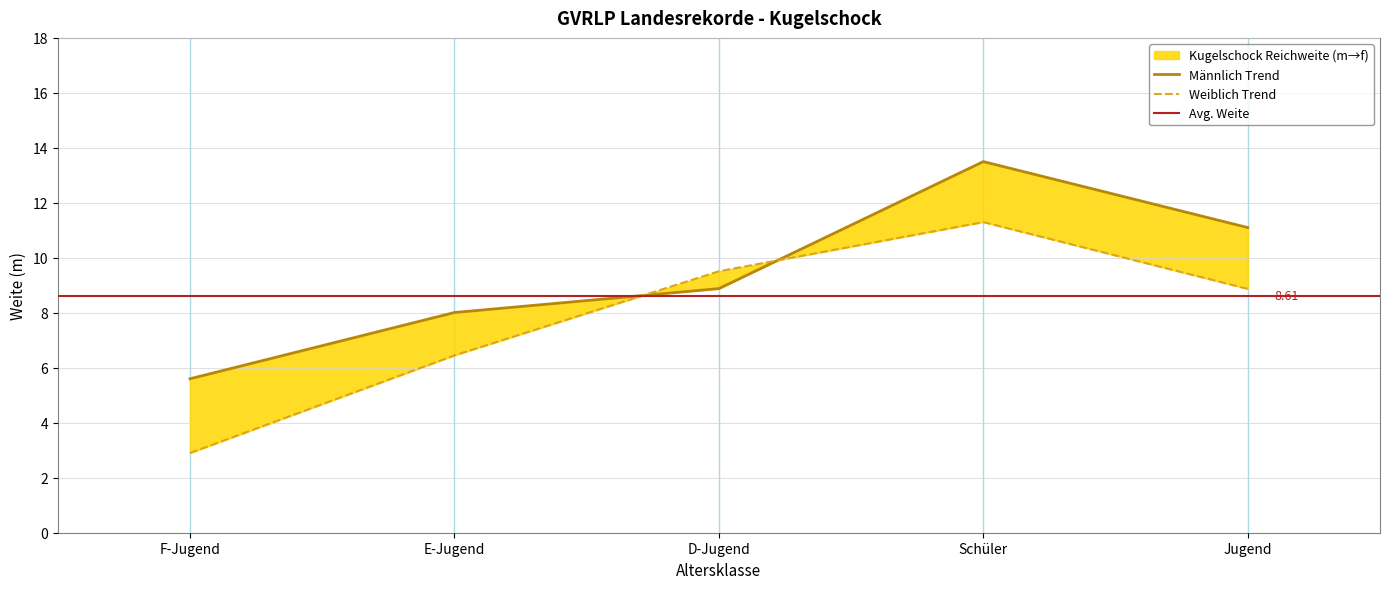

What is the value of the Kugelschock_female point at the 5th from the left?

8.9